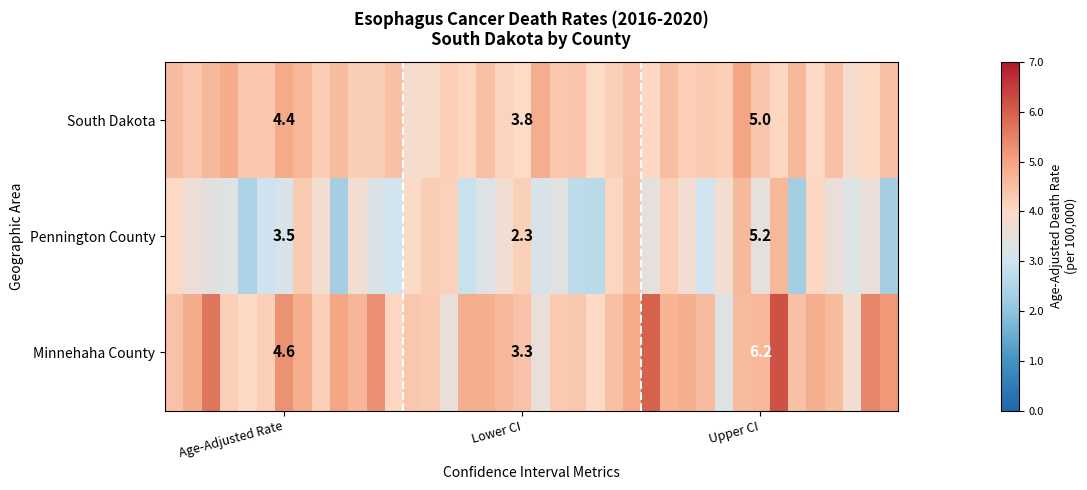

List the series in order of their overall mean, lowest first.

Pennington County, South Dakota, Minnehaha County